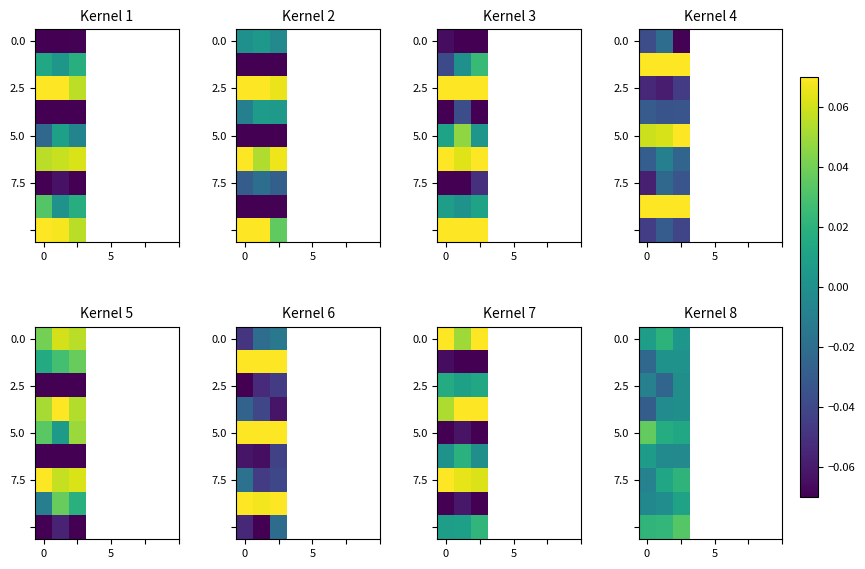

Count the row_0 values in the range 0 to 1.

3